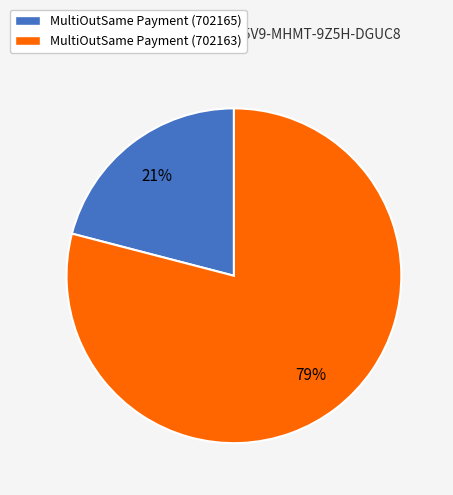

What is the largest slice in the pie chart?

MultiOutSame Payment (702163)